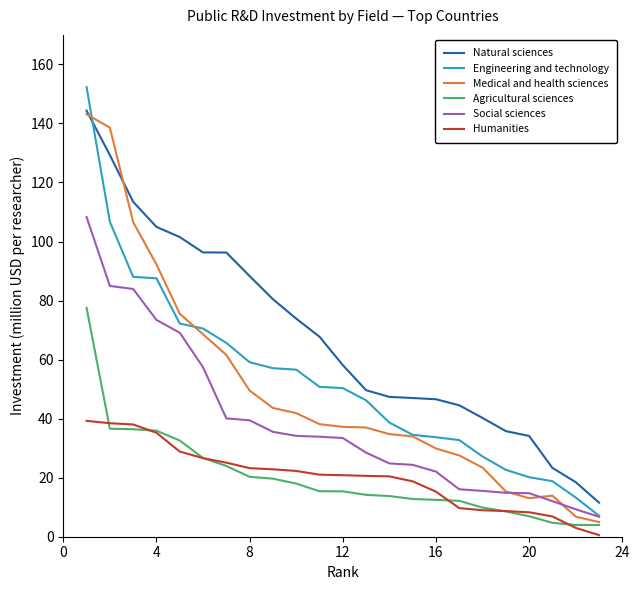

Does the chart have visible grid lines?

No